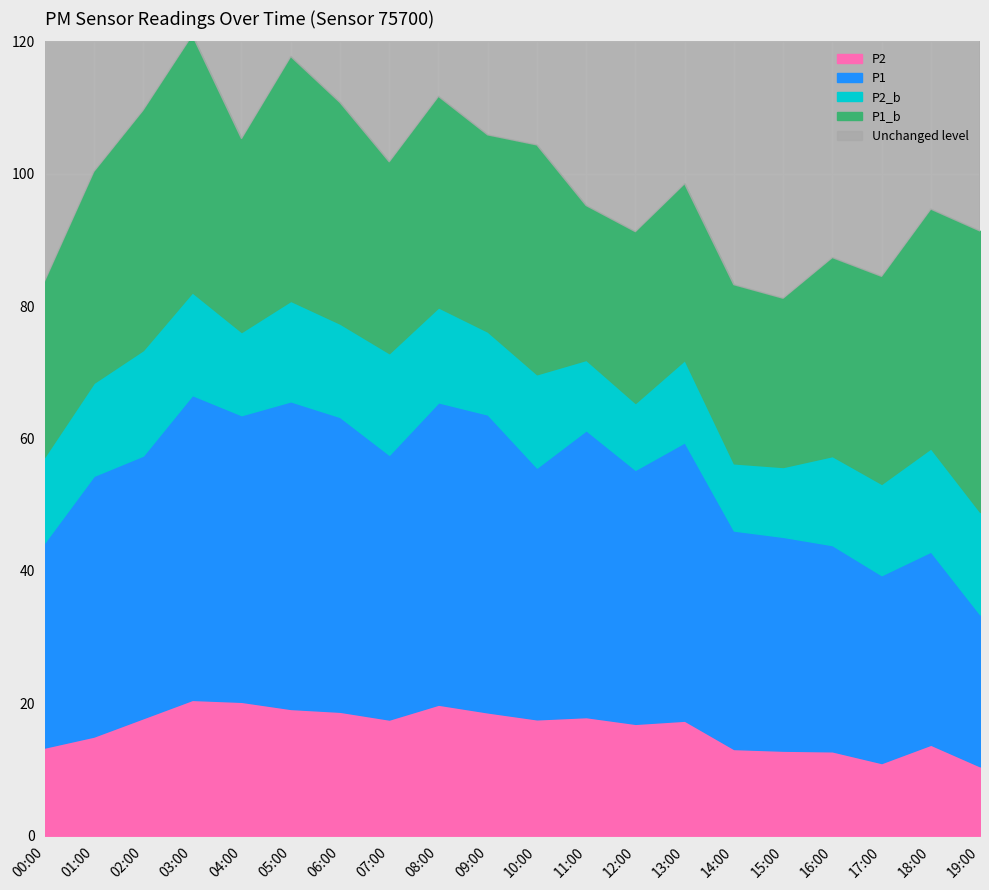

At which label does P1 first exceed 57?

02:00